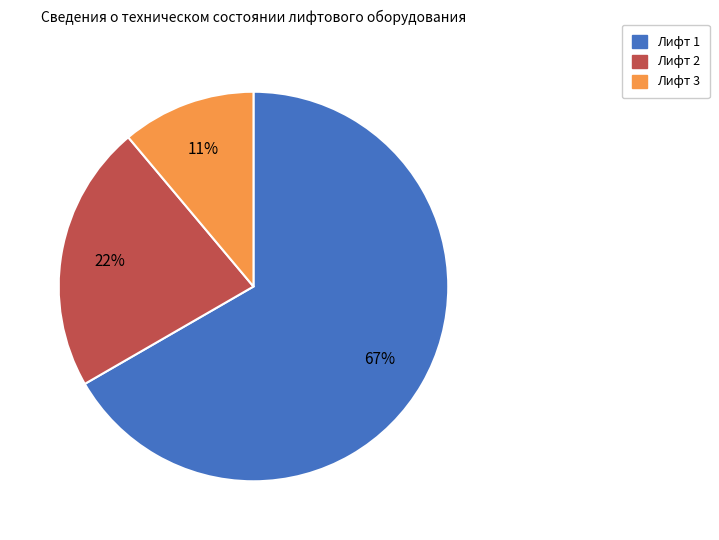

Count the number of slices in the pie.

3